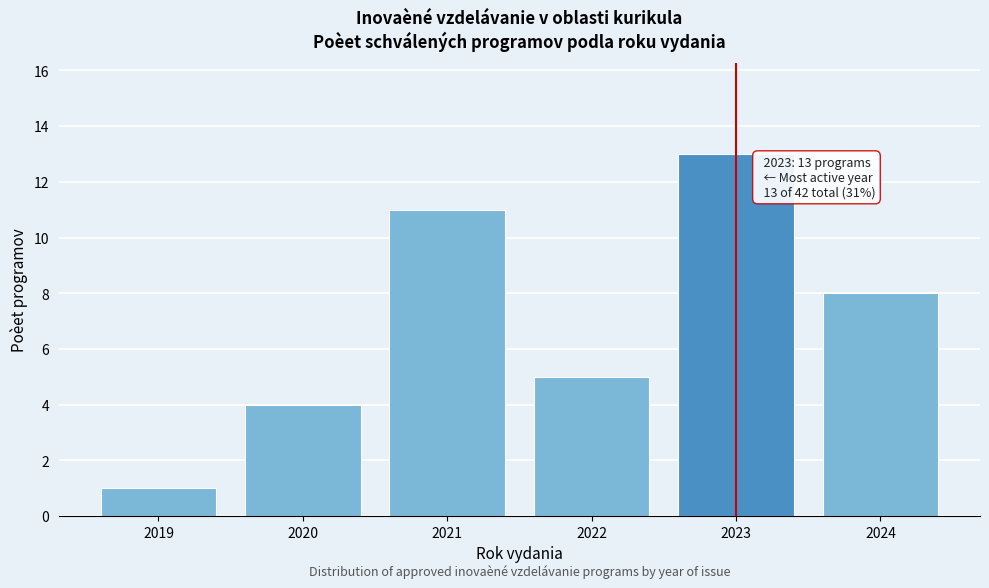

Reading left to right, list all the values displayed in this chart.

2019=1	2020=4	2021=11	2022=5	2023=13	2024=8